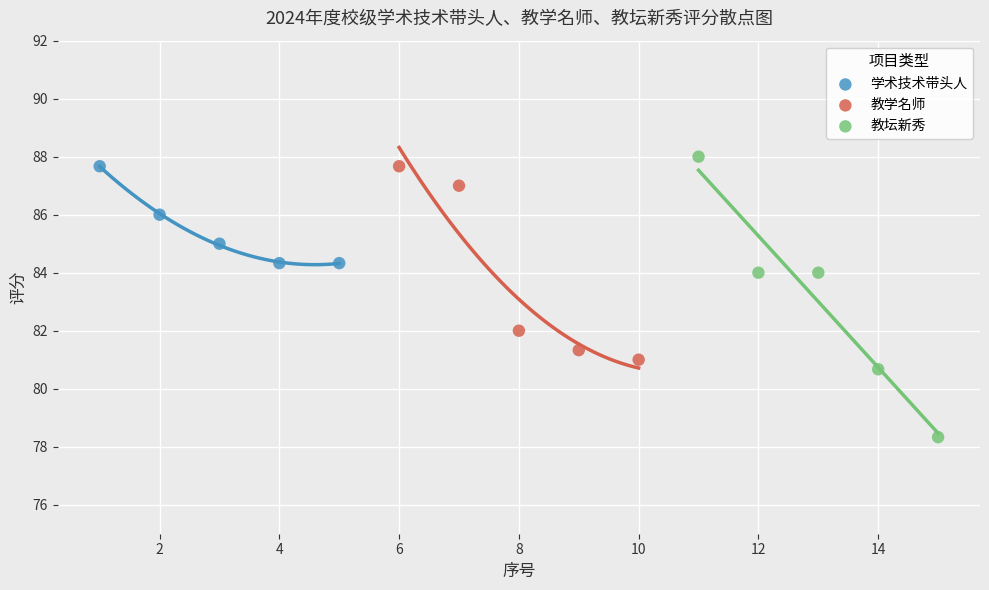

Which series has the largest Y range (max minus min)?

教坛新秀